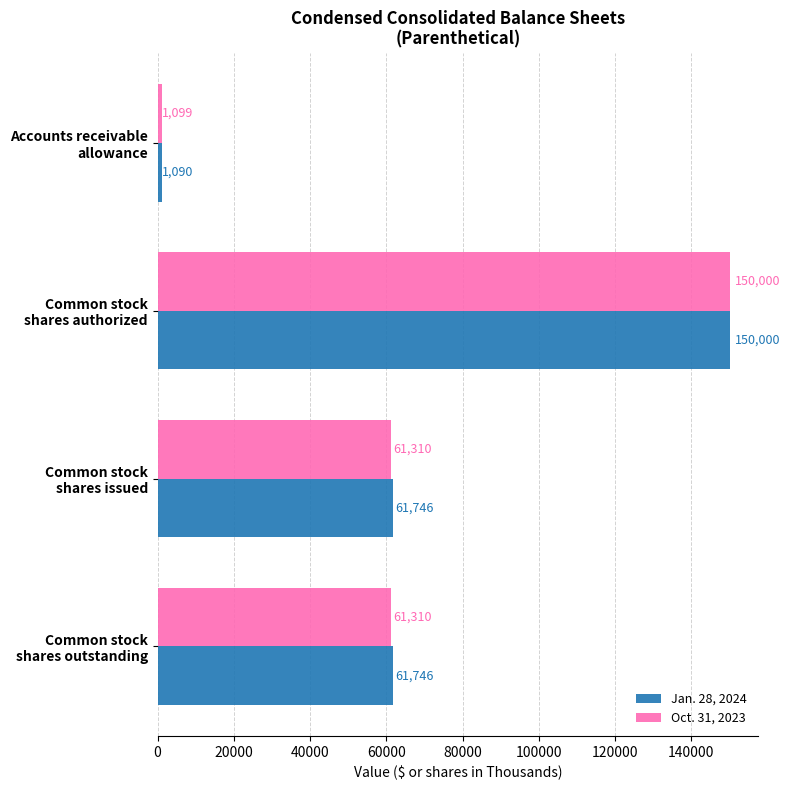

What is the average value of the Jan. 28, 2024 series?

68646